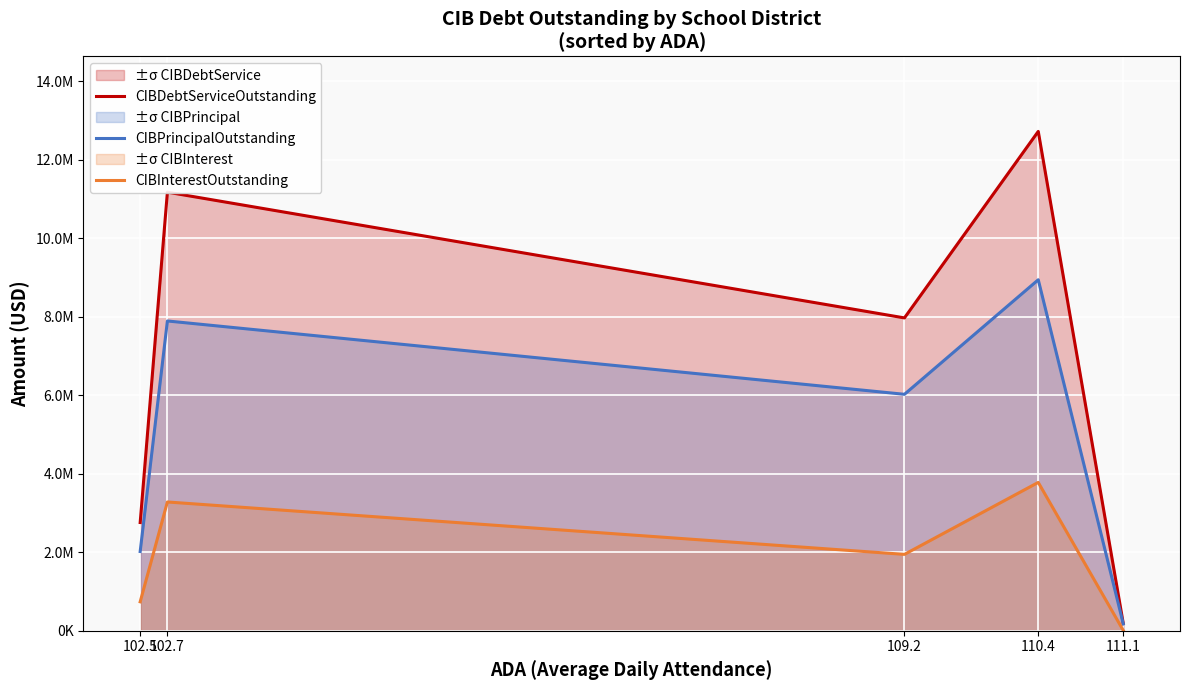

What is the lowest value of the CIBDebtServiceOutstanding series?

182128.5